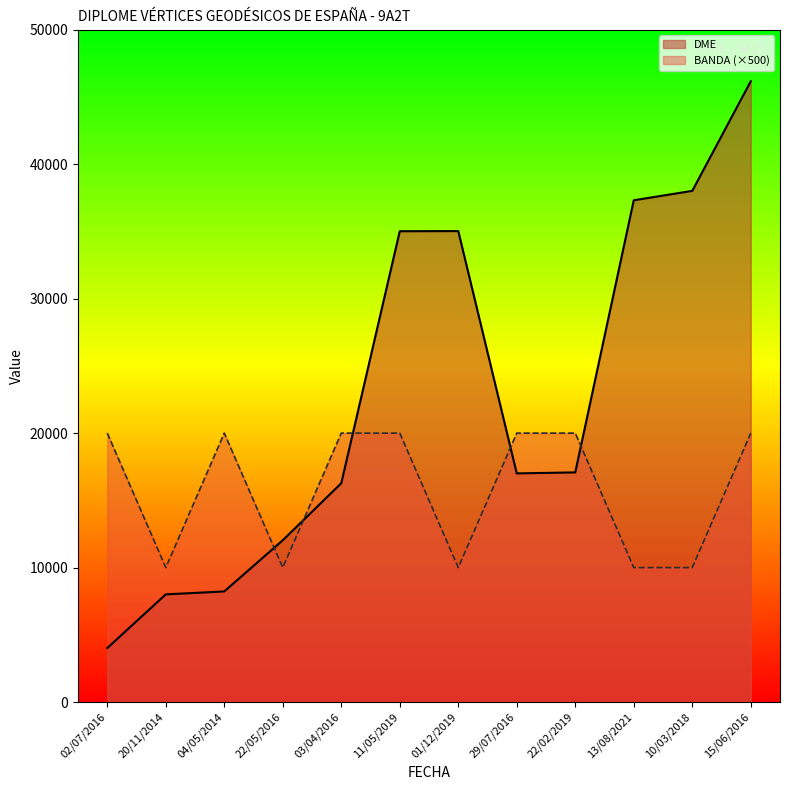

Rank the series by their maximum value, from lowest to highest.

BANDA (×500), DME